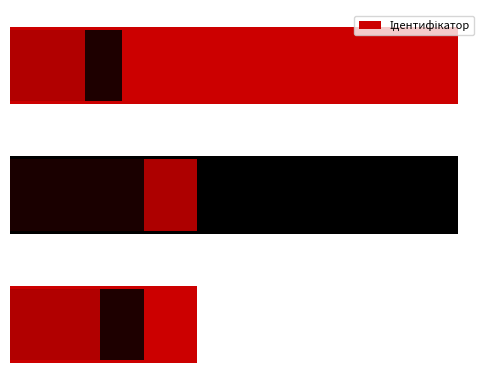

Are the bars horizontal?

Yes